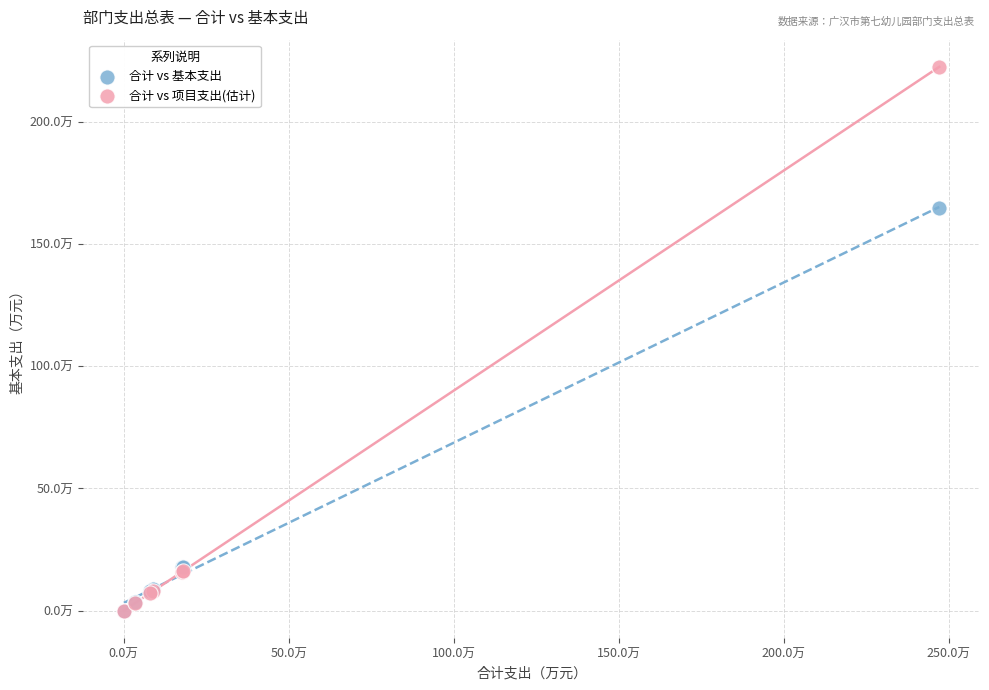

Which series contains the highest Y value?

合计 vs 项目支出(估计)